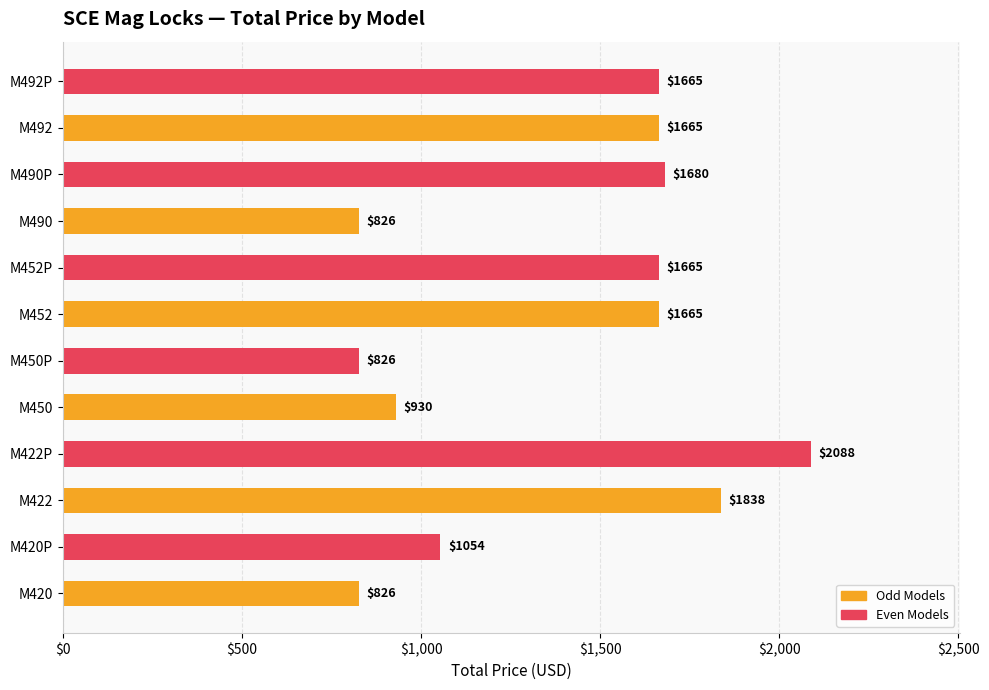

What is the average value?

1394